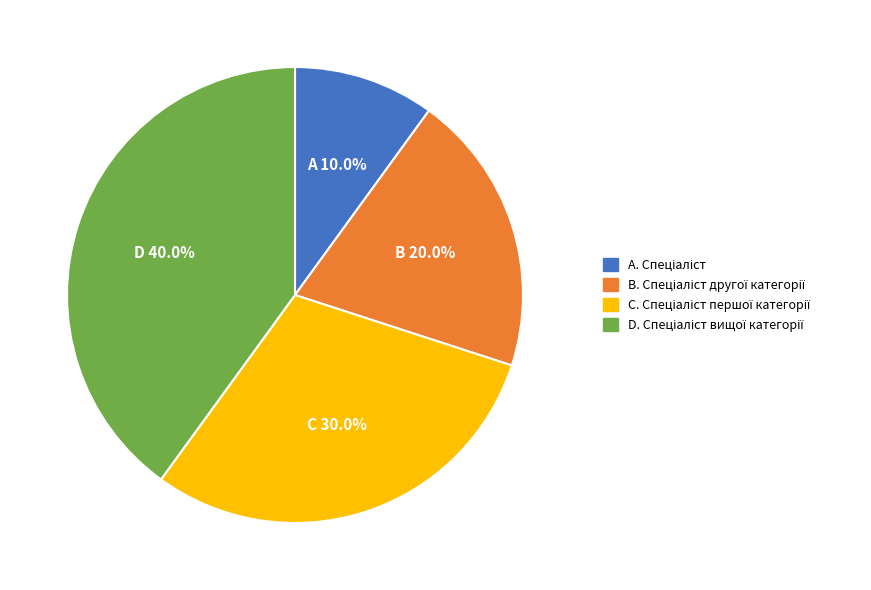

Does any single category account for the majority?

No